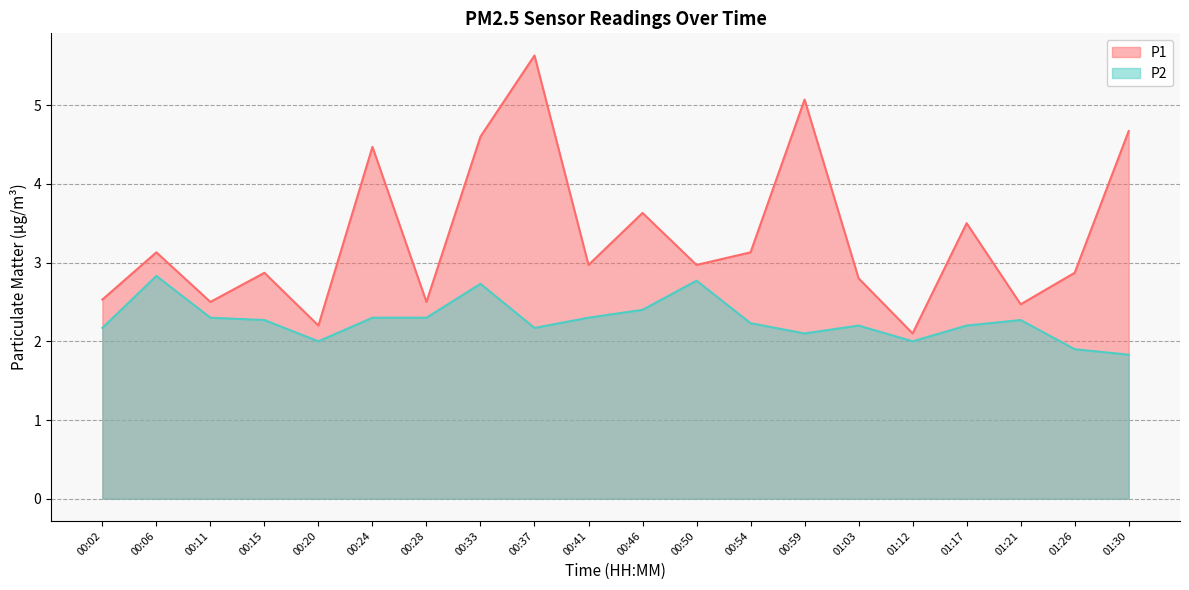

Which category has the lowest value across all series?

01:30